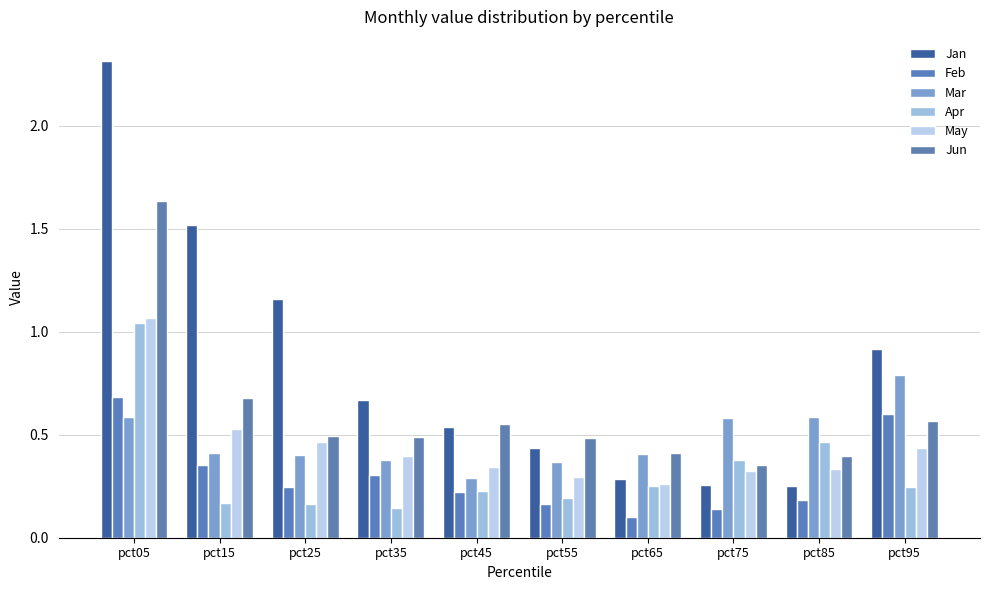

How many bars are there in total?

60